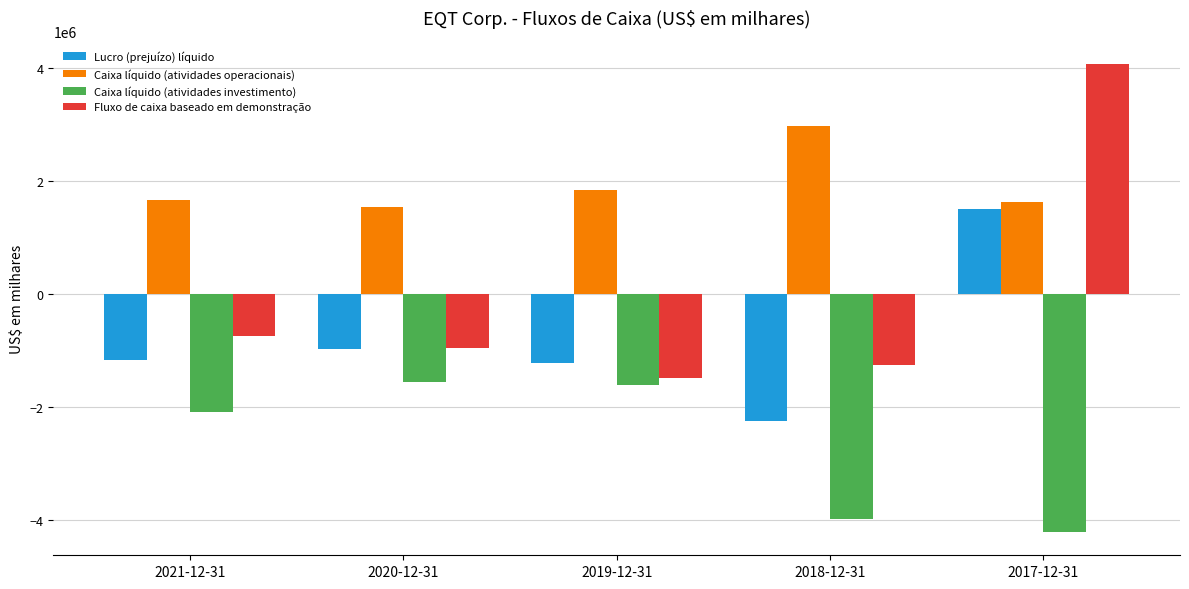

At which category is the sum across all series the highest?

2017-12-31